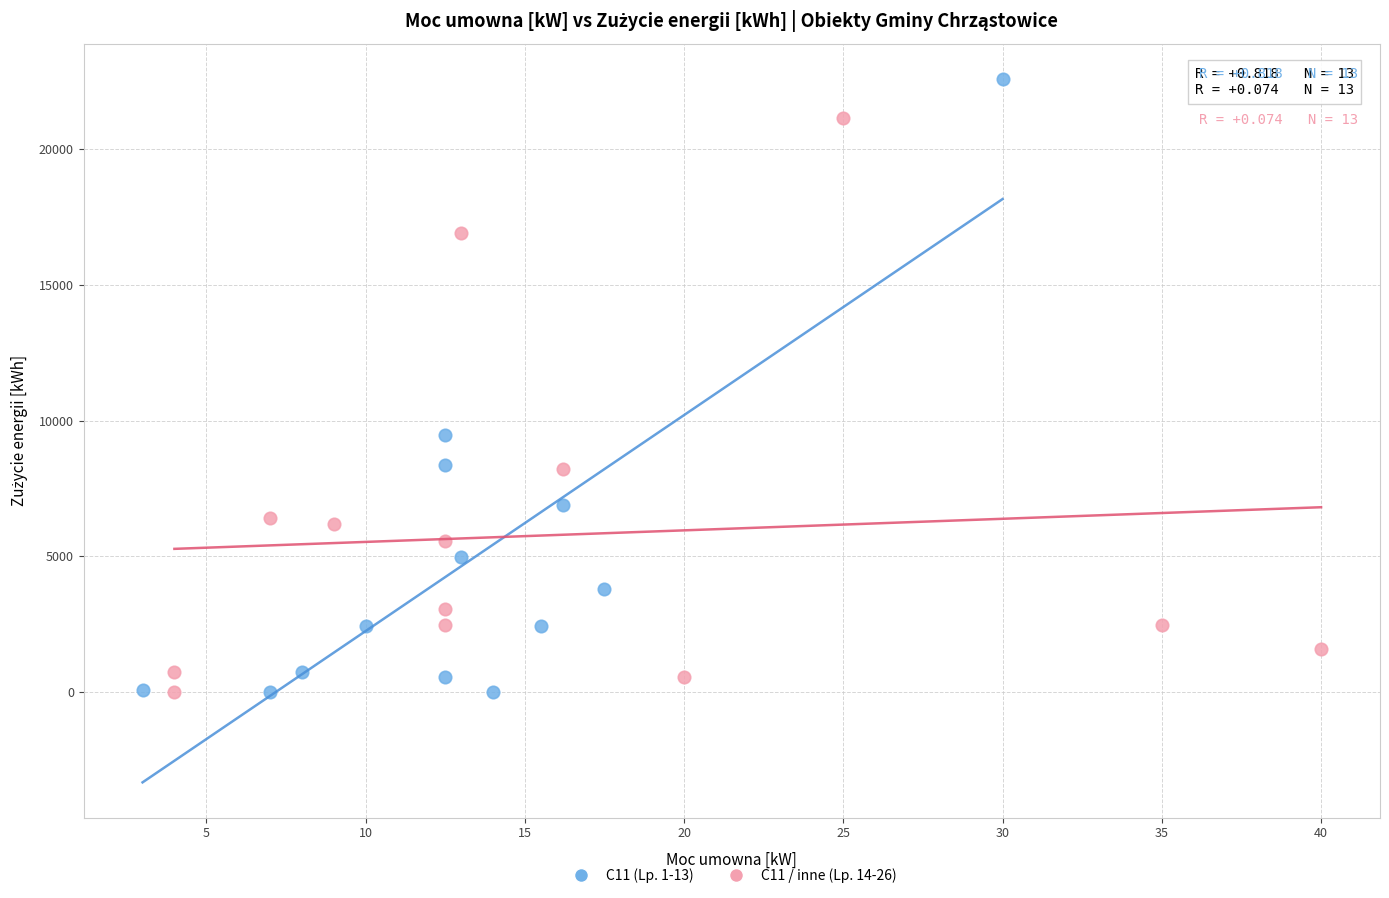

Which series has the widest spread of Y values?

C11 (Lp. 1-13)